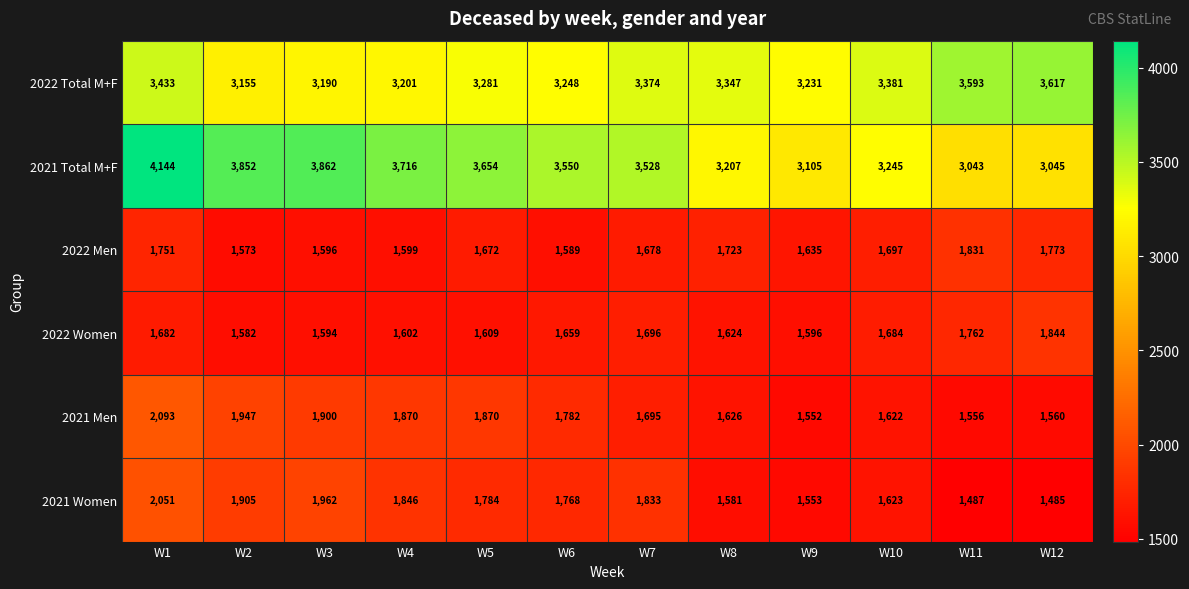

List the series in order of their peak value, highest first.

2021 Total M+F, 2022 Total M+F, 2021 Men, 2021 Women, 2022 Women, 2022 Men